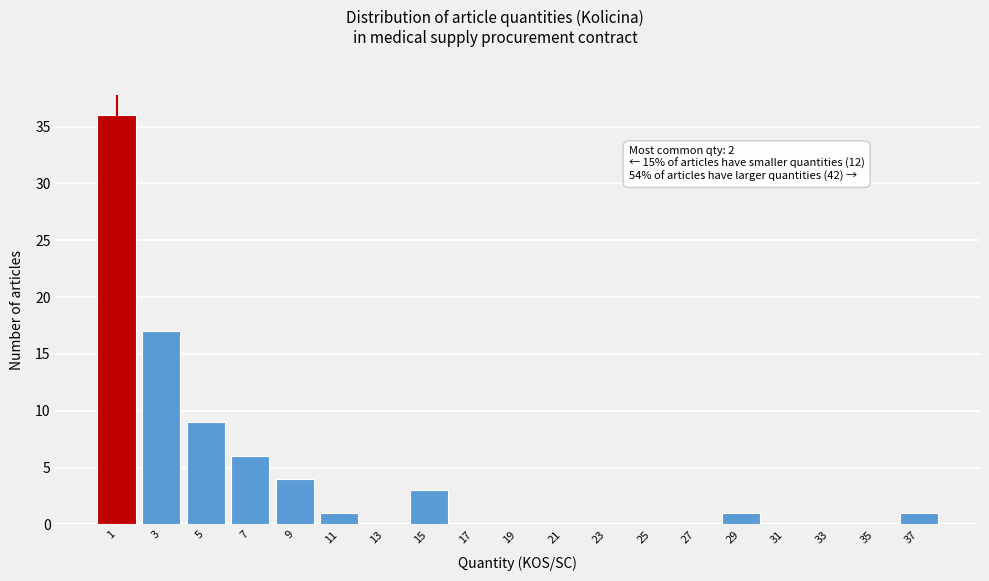

Reading right to left, list all the values displayed in this chart.

37=1	35=0	33=0	31=0	29=1	27=0	25=0	23=0	21=0	19=0	17=0	15=3	13=0	11=1	9=4	7=6	5=9	3=17	1=36